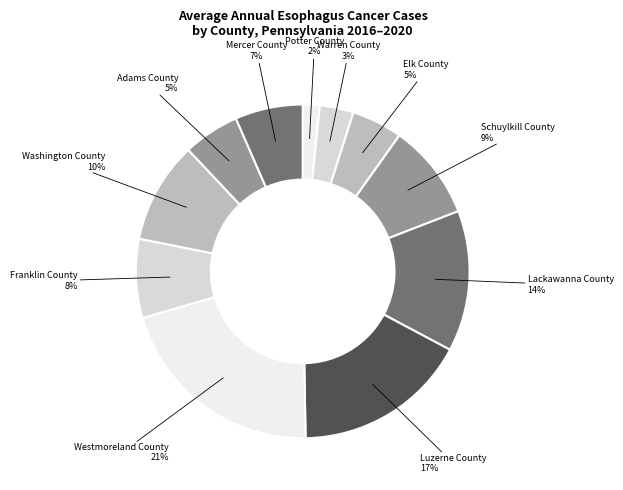

Which category has the smallest portion of the pie?

Potter County